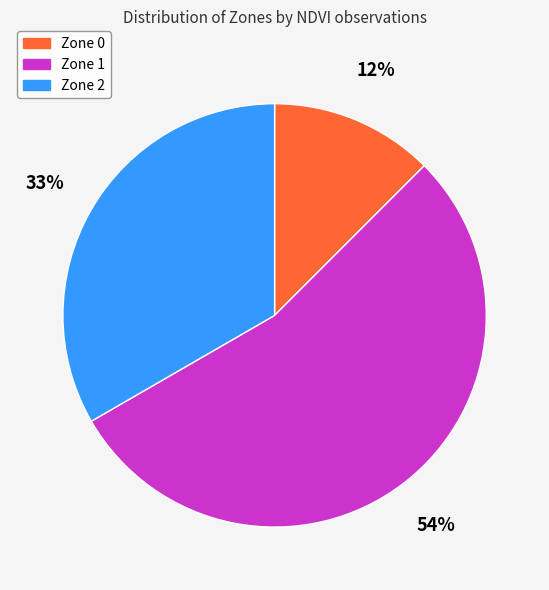

What percentage is the Zone 2 slice, to the nearest percent?

33%